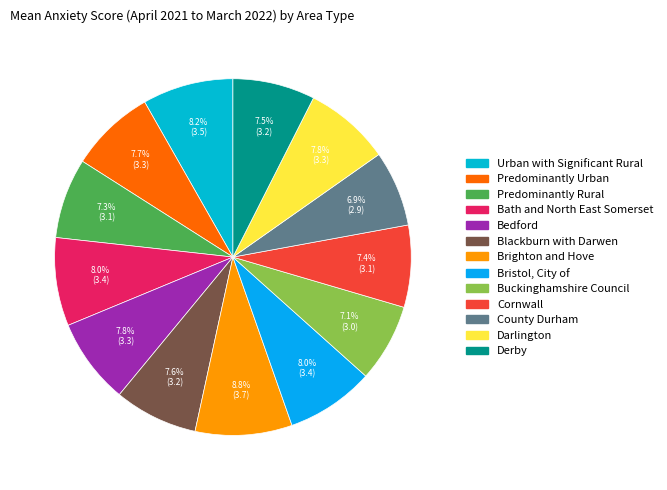

True or false: Bristol, City of accounts for 16% of the total.

False